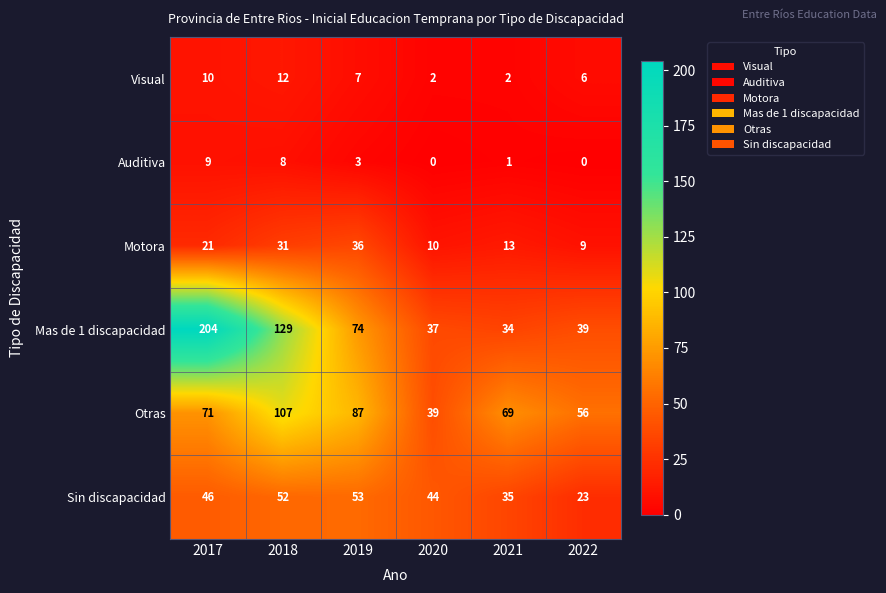

List the series in order of their peak value, lowest first.

Auditiva, Visual, Motora, Sin discapacidad, Otras, Mas de 1 discapacidad